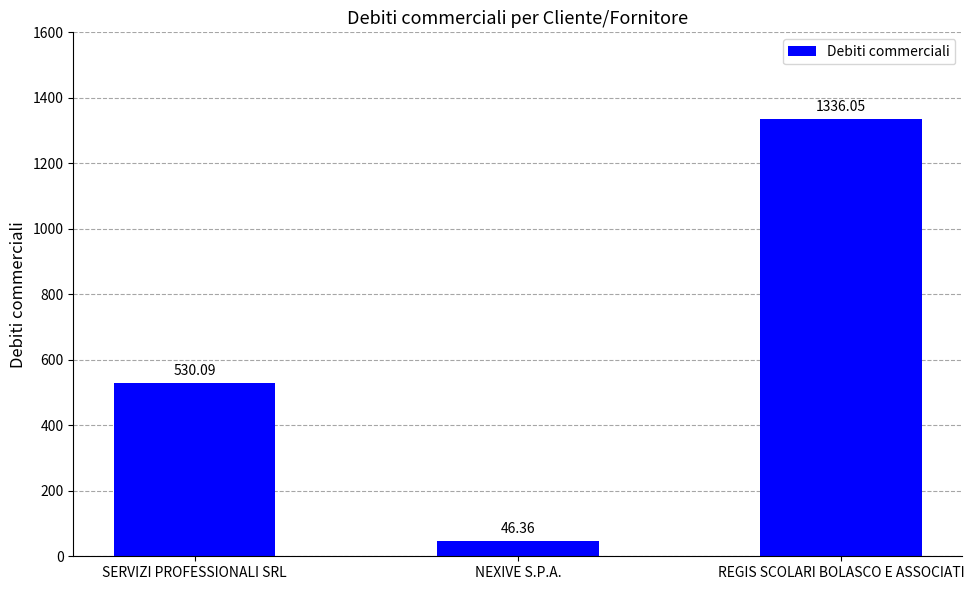

How many data points are above 530?

2